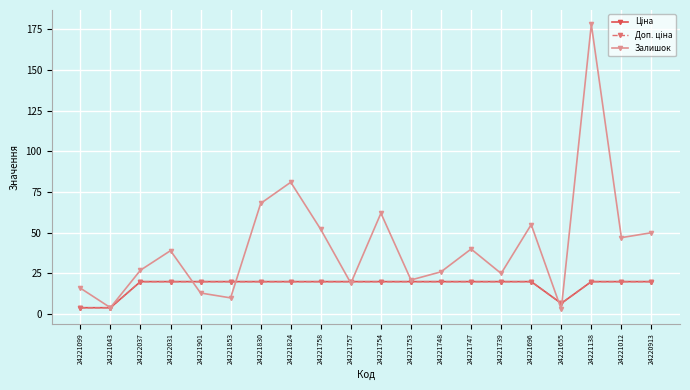

True or false: Залишок has a value of 11.6 at 24221696.

False